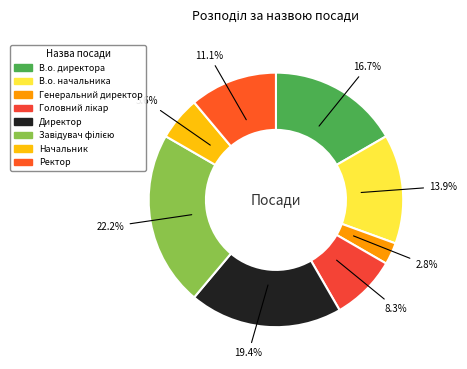

Which has a higher value, Директор or Генеральний директор?

Директор